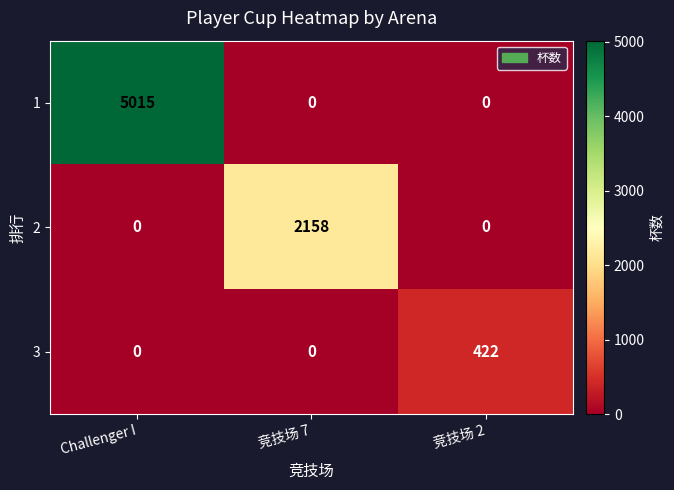

The 3 series shows -245 at 竞技场 7. True or false?

False